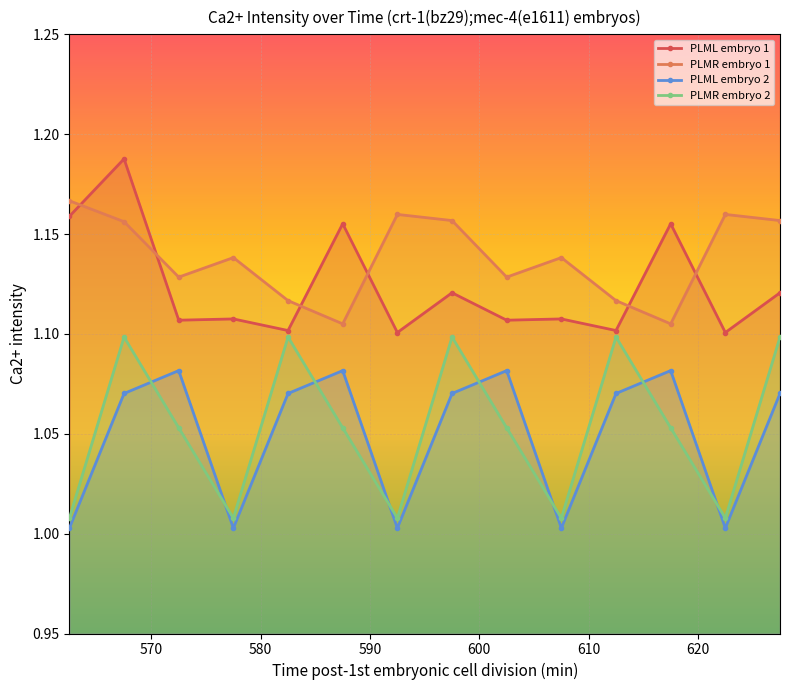

What is the label of the 14th point from the left?

627.5